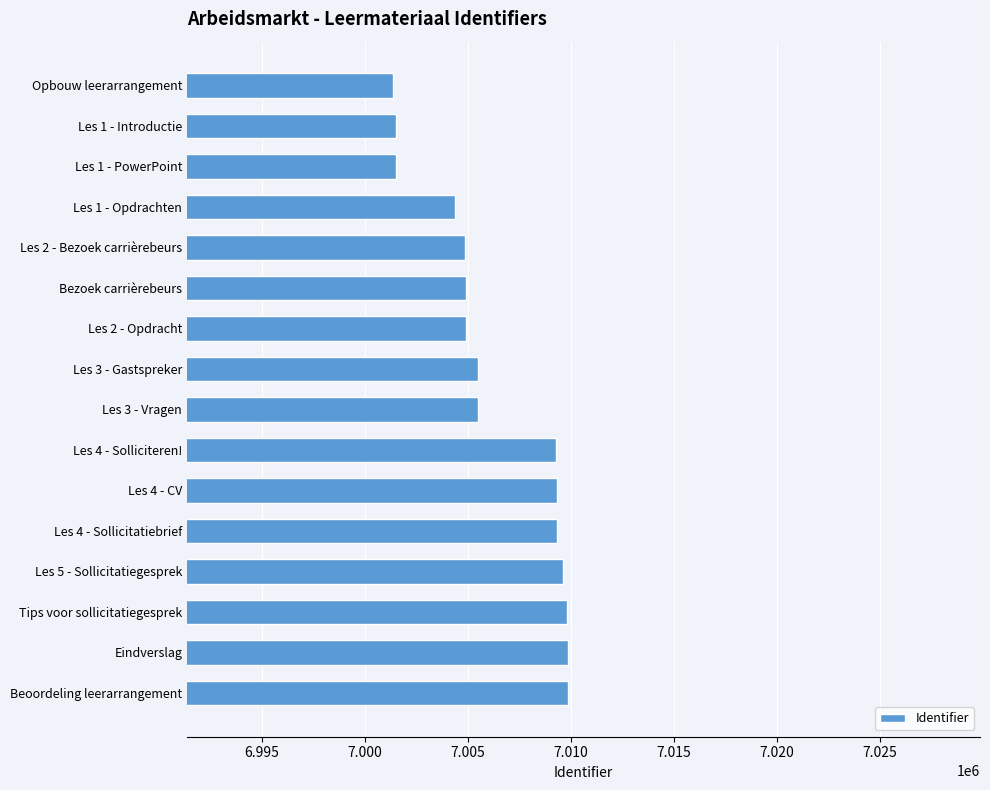

What is the ratio of the value at Les 2 - Bezoek carrièrebeurs to the value at Beoordeling leerarrangement?

1.0